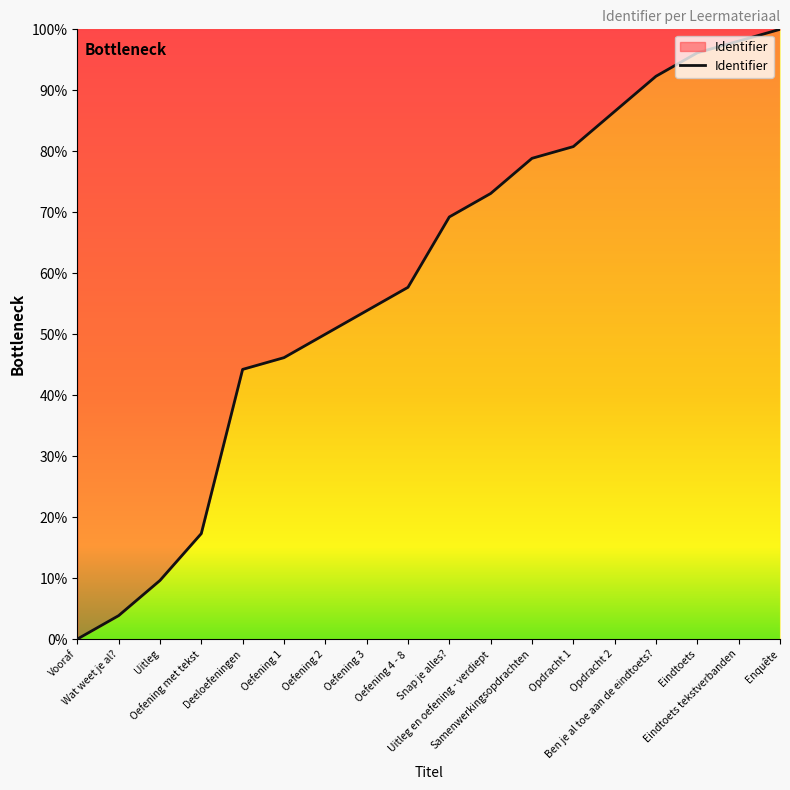

Does the chart display data point markers on the line(s)?

No